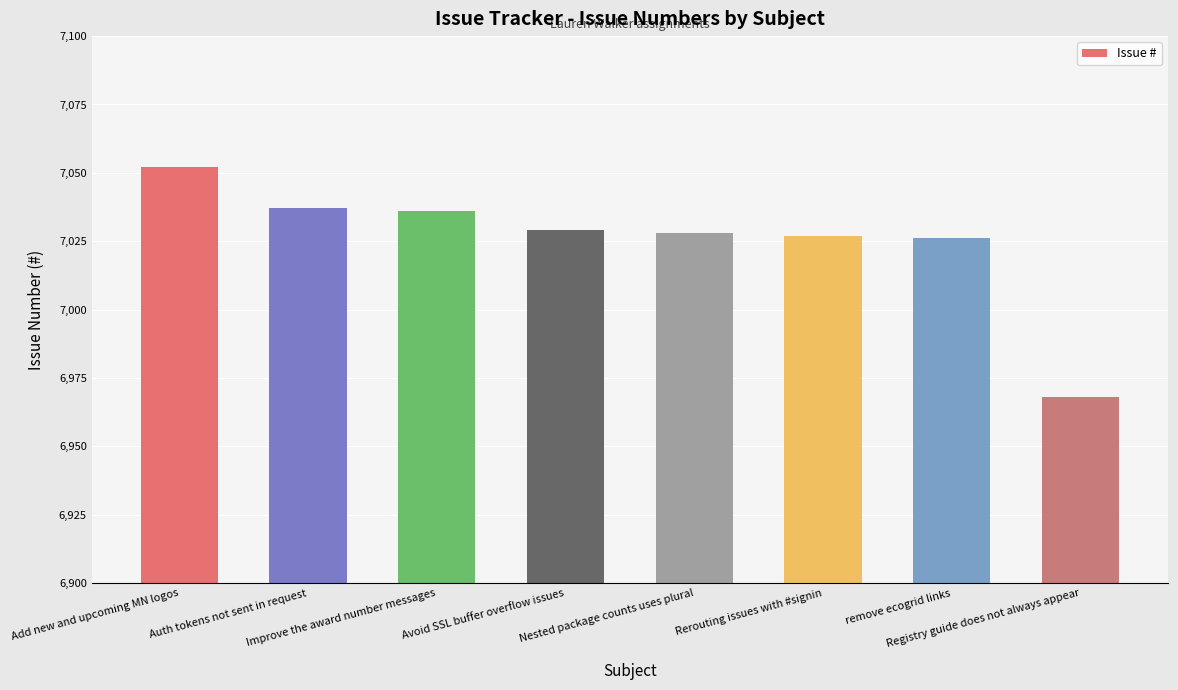

What is the minimum value shown in the chart?

6968